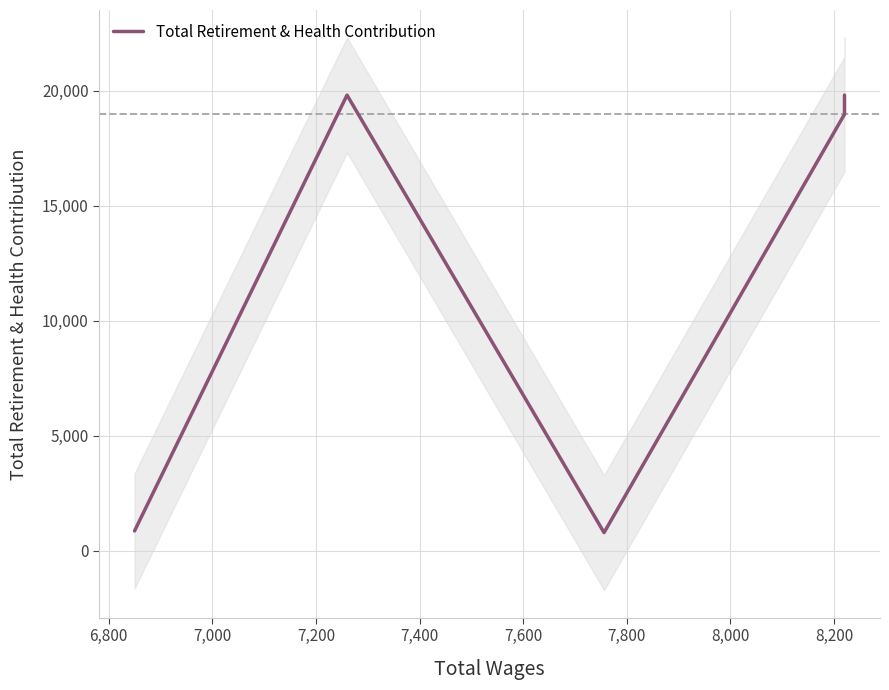

How many data points are less than 18986?

2